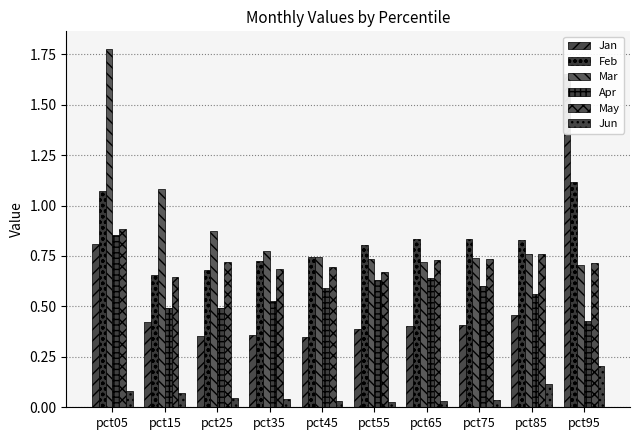

At which category does the chart reach its peak across all series?

pct05